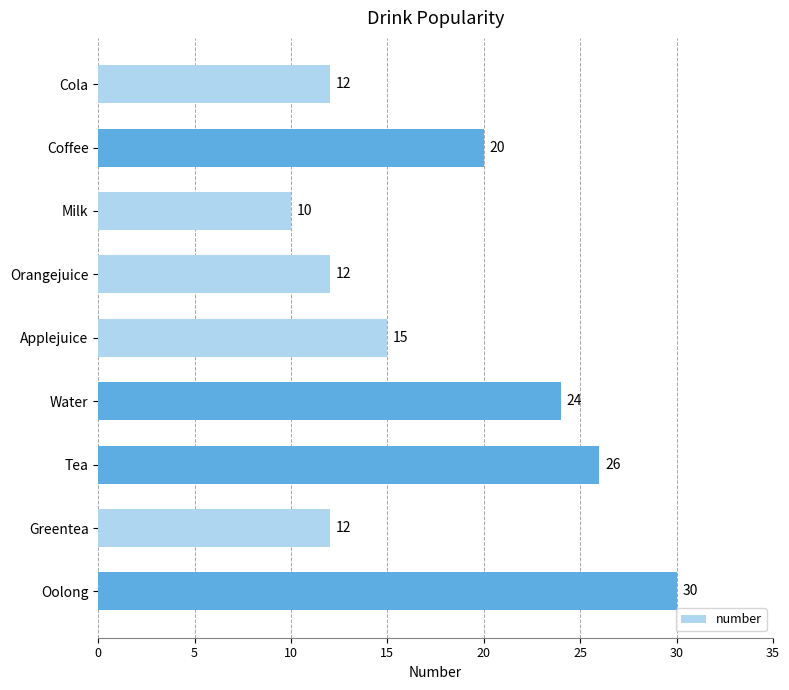

What is the minimum value shown in the chart?

10